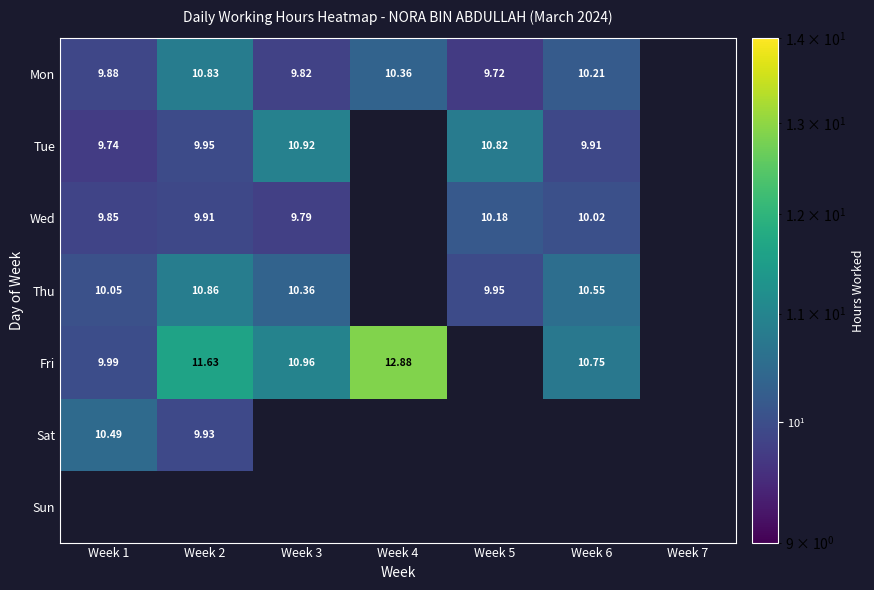

What is the smallest value displayed?

9.7